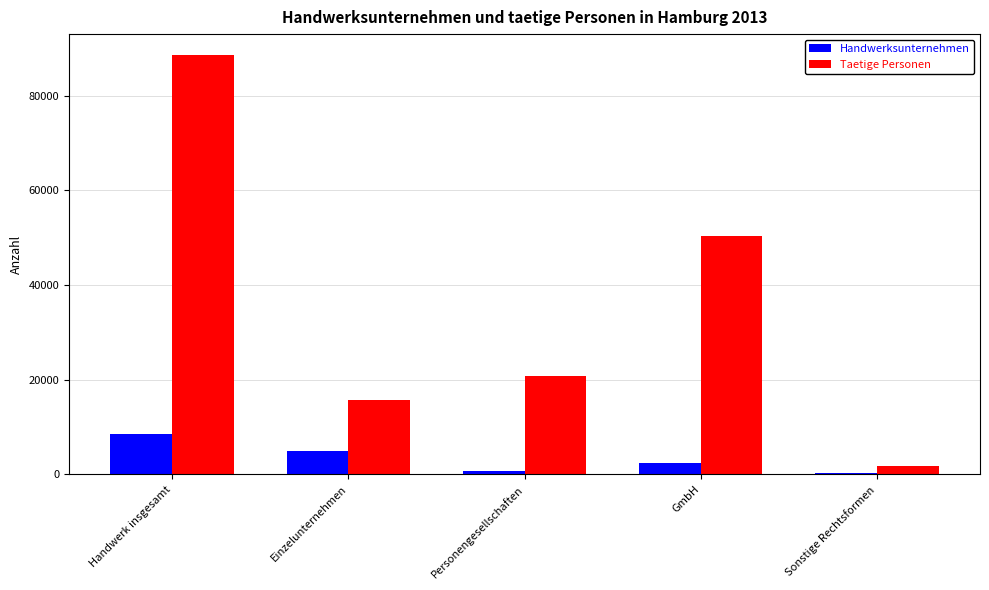

What is the difference between the maximum and minimum values in the Handwerksunternehmen series?

8101